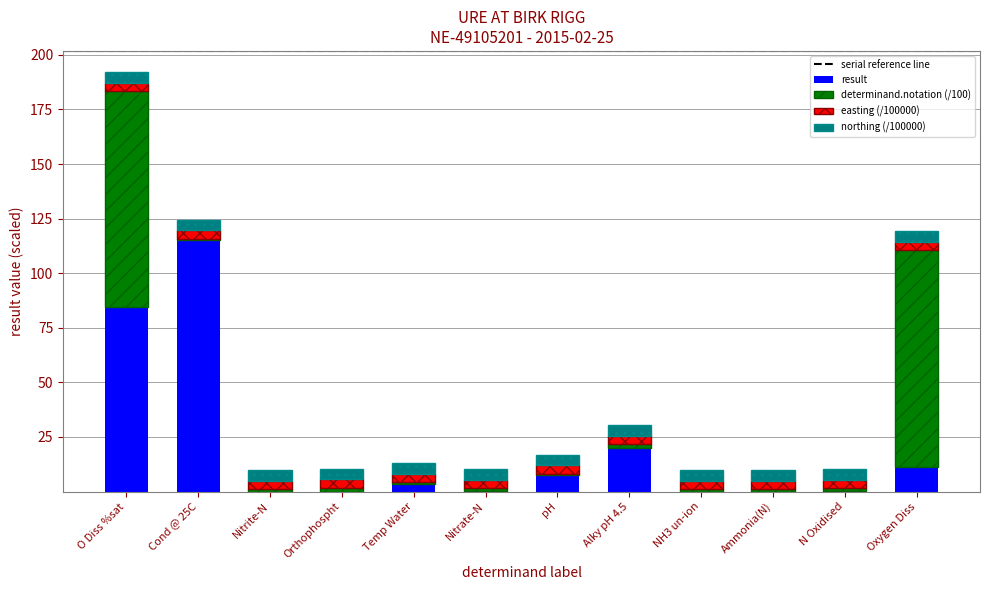

At which category is the sum across all series the highest?

O Diss %sat